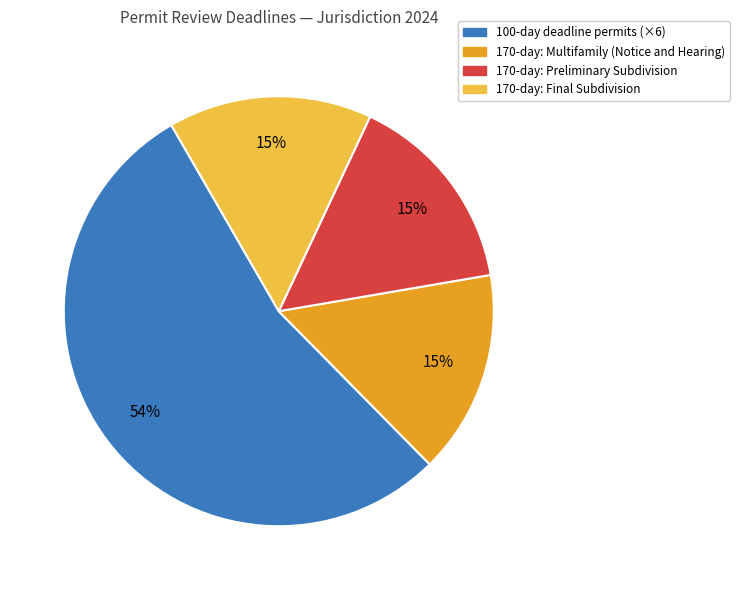

Is there a majority slice in this chart?

Yes